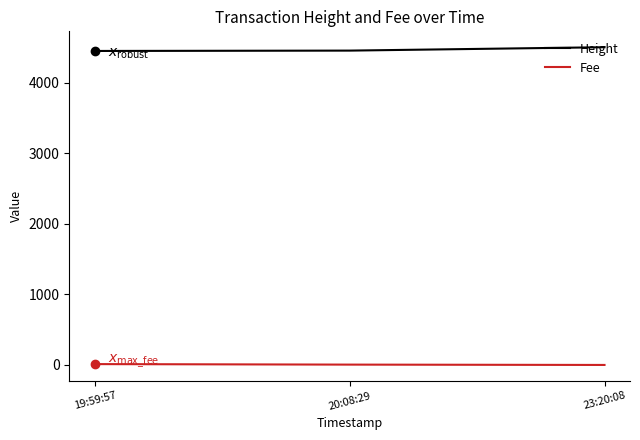

What is the difference between the Fee values at 20:08:29 and 23:20:08?

4.8